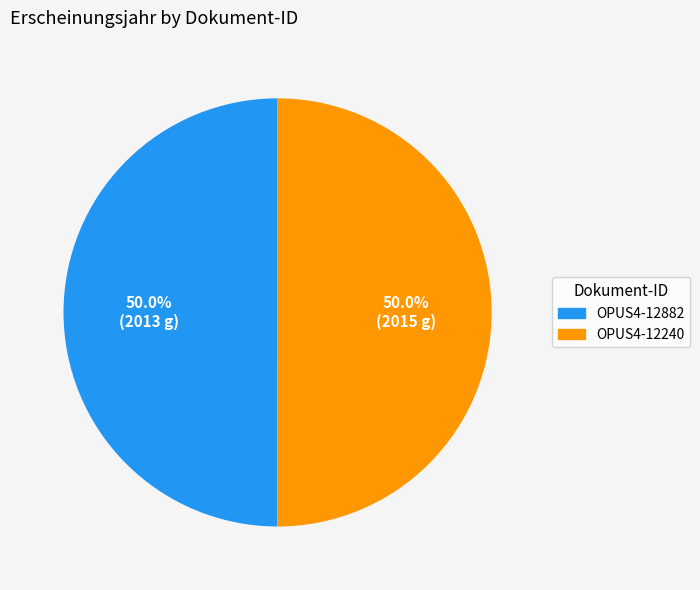

The OPUS4-12240 slice represents 50% of the pie. True or false?

True